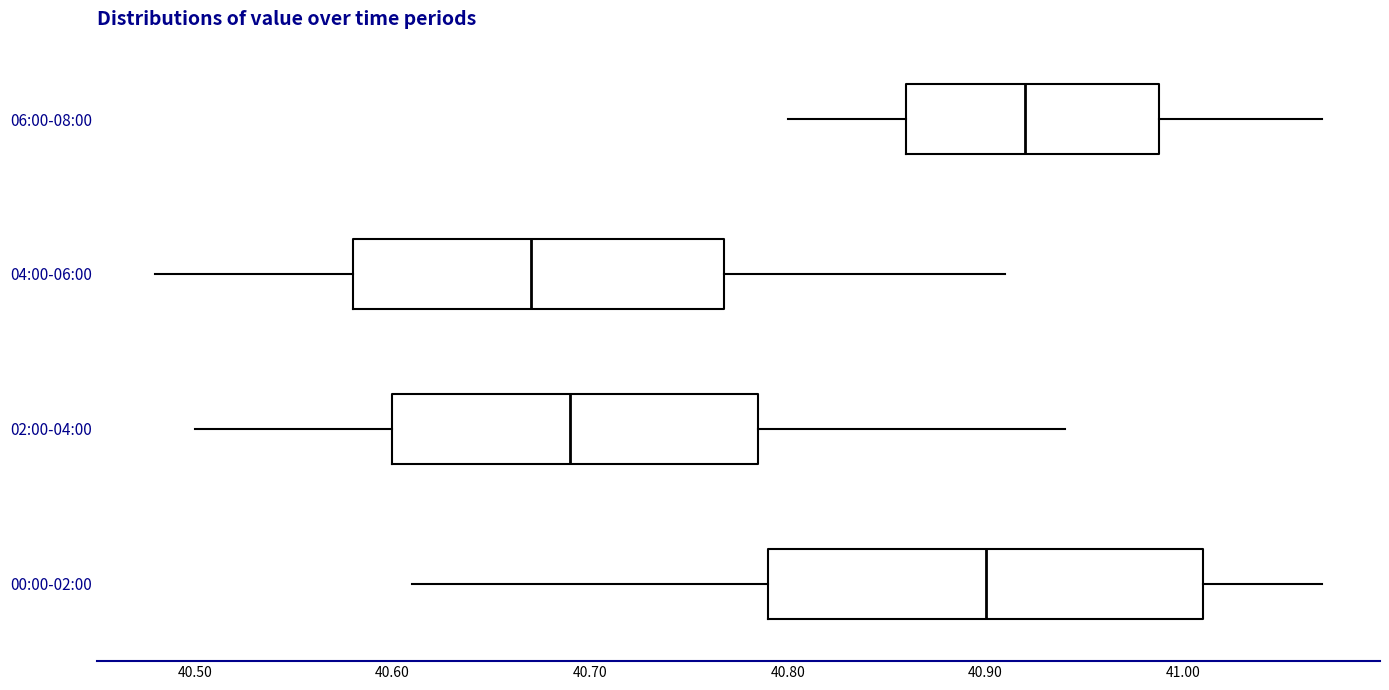

Comparing the boxes themselves (not the whiskers), which one is the widest?

00:00-02:00